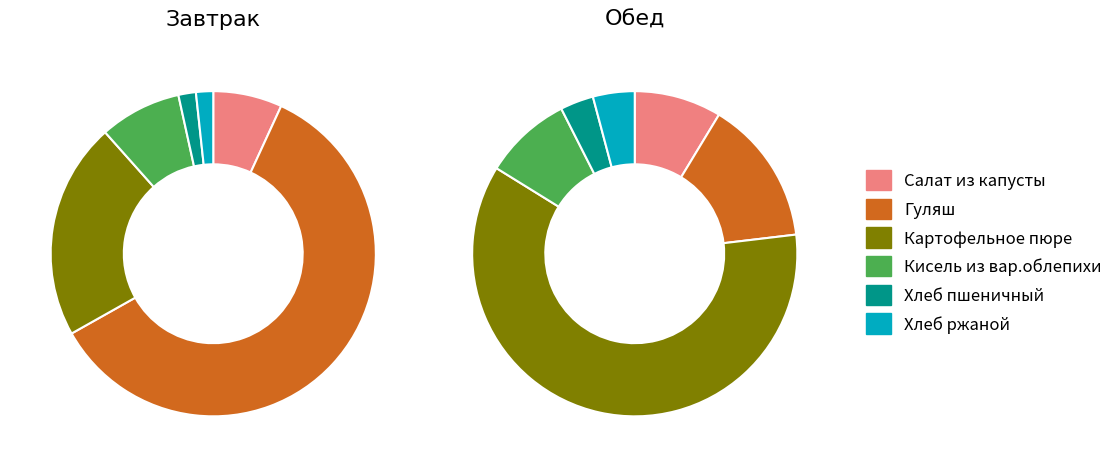

To the nearest percent, what is the combined percentage of 3 and 4?

12%